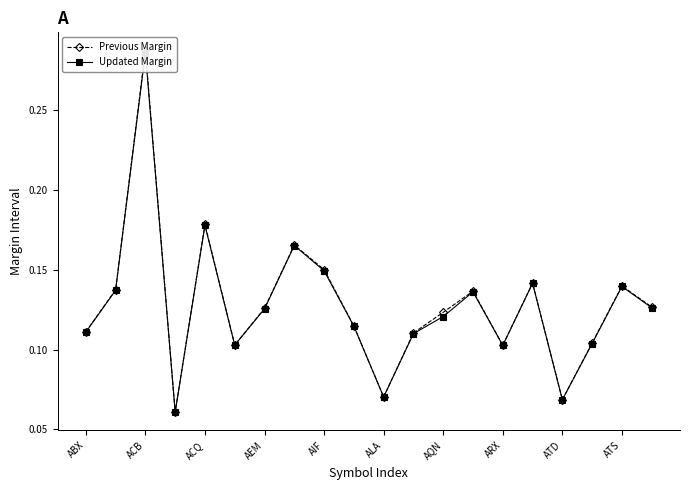

What is the average value of the Previous Margin series?

0.1